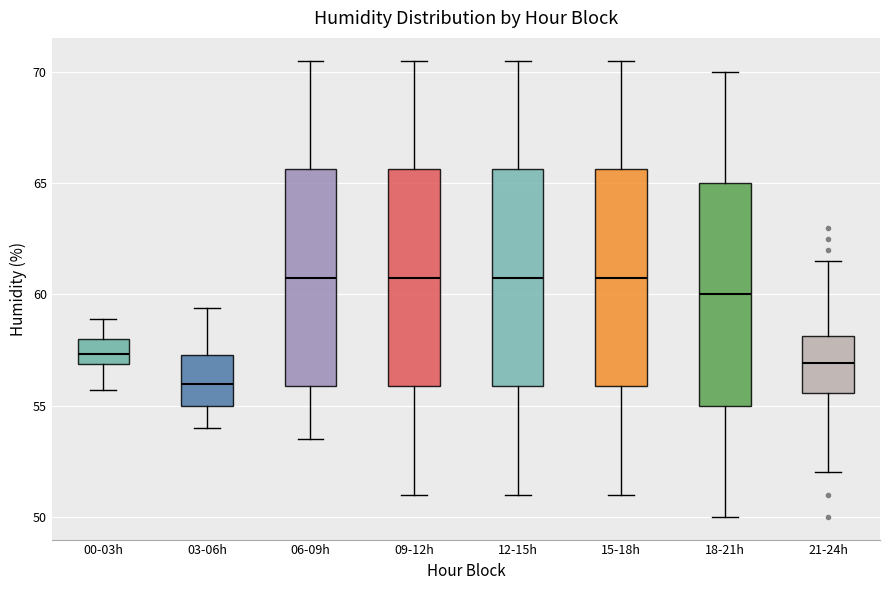

Reading left to right, read every box against the y-axis: the position of its median line, the range the box covers, and the ends of its whiskers. The values are not printed on the chart, so give them approximately, as read against the axis.

00-03h: median 57.5, box 57.0 to 58.0, whiskers 55.5 to 59.0
03-06h: median 56.0, box 55.0 to 57.5, whiskers 54.0 to 59.5
06-09h: median 61.0, box 56.0 to 65.5, whiskers 53.5 to 70.5
09-12h: median 61.0, box 56.0 to 65.5, whiskers 51.0 to 70.5
12-15h: median 61.0, box 56.0 to 65.5, whiskers 51.0 to 70.5
15-18h: median 61.0, box 56.0 to 65.5, whiskers 51.0 to 70.5
18-21h: median 60.0, box 55.0 to 65.0, whiskers 50.0 to 70.0
21-24h: median 57.0, box 55.5 to 58.0, whiskers 52.0 to 61.5